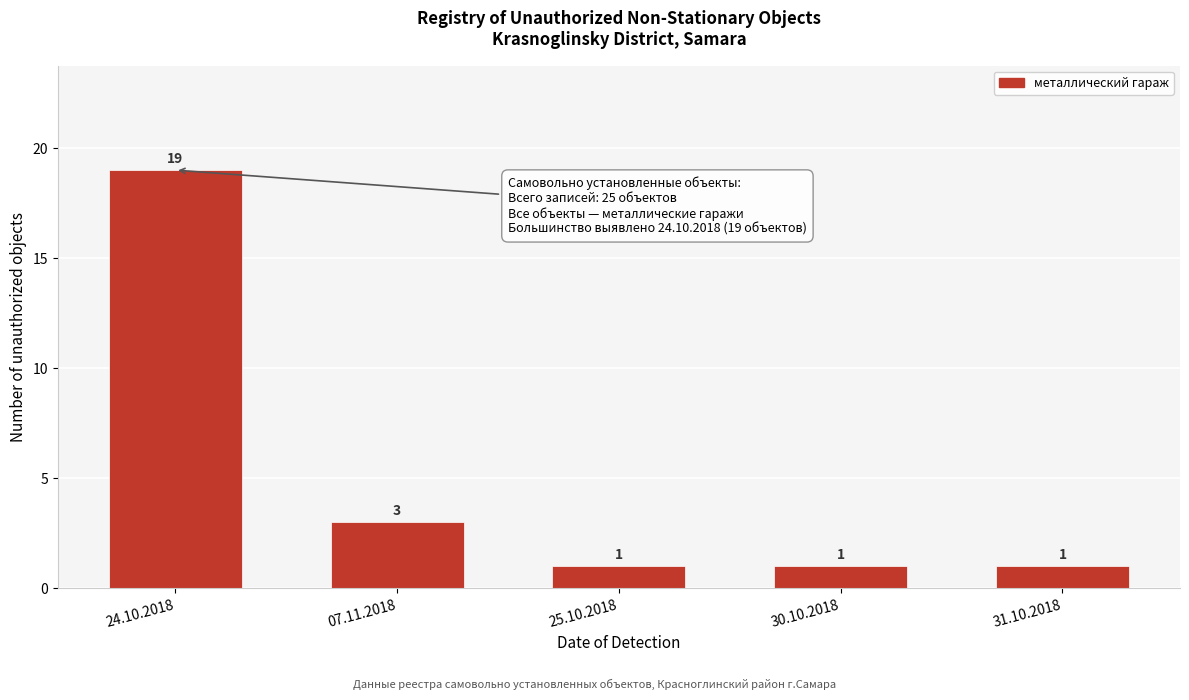

Reading right to left, what are all the values shown in this chart?

1	1	1	3	19